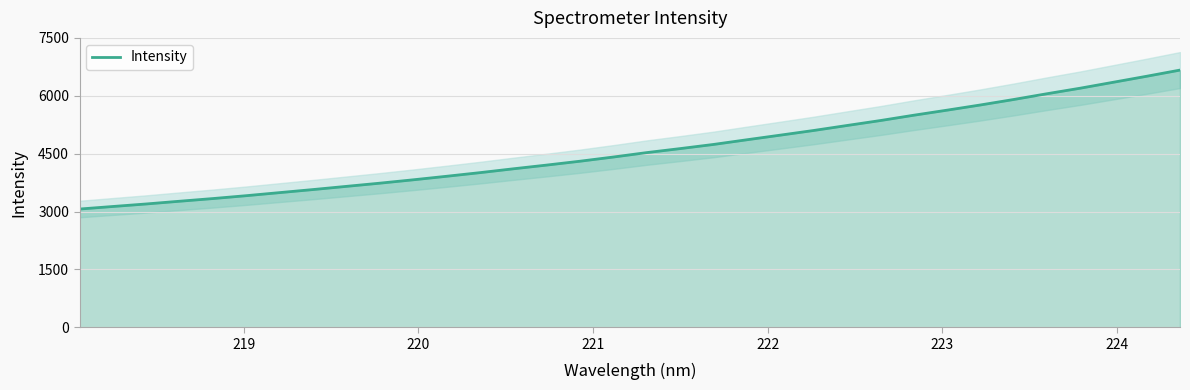

What is the value of the 14th point from the left?

4107.3